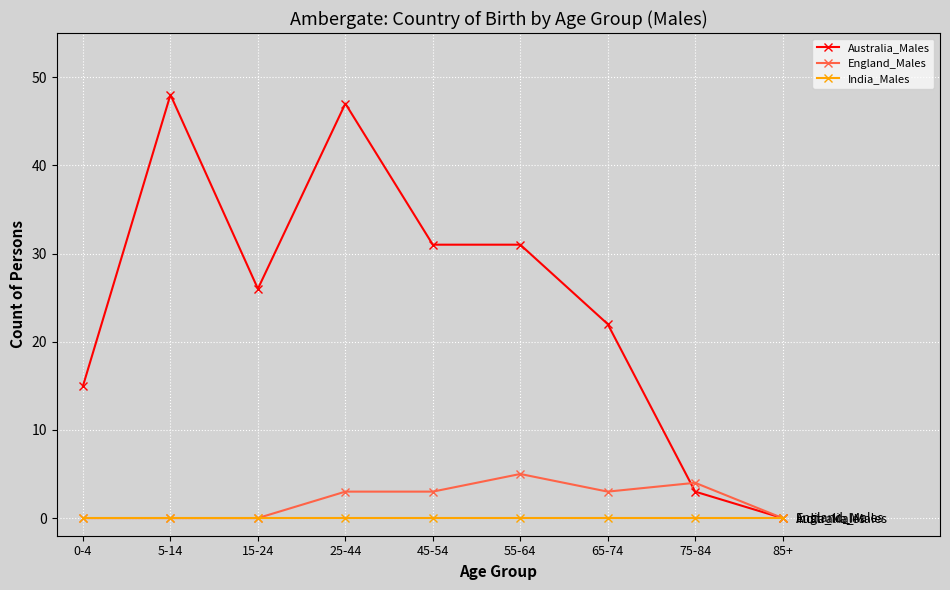

Where does the Australia_Males series first go above 26?

5-14